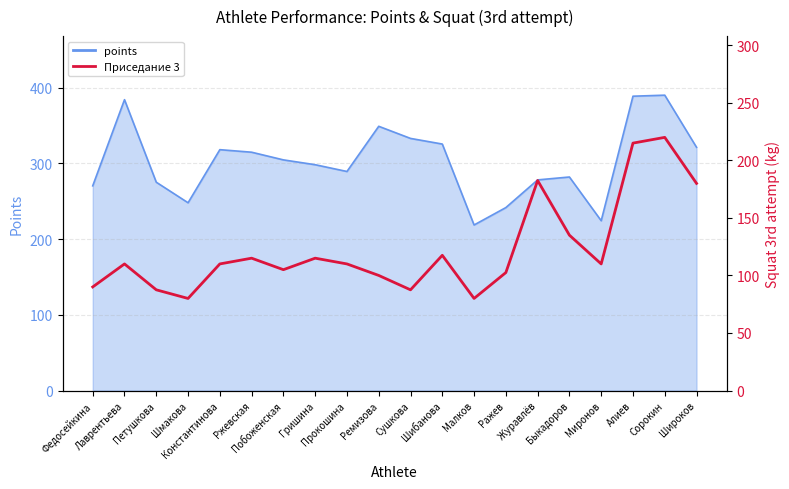

Reading left to right, what are all the values shown in this chart?

Федосейкина=90.0	Лаврентьева=110.0	Петушкова=87.5	Шмакова=80.0	Константинова=110.0	Ржевская=115.0	Побоженская=105.0	Гришина=115.0	Прокошина=110.0	Ремизова=100.0	Сушкова=87.5	Шибанова=117.5	Малков=80.0	Ражев=102.5	Журавлёв=182.5	Быкадоров=135.0	Миронов=110.0	Алиев=215.0	Сорокин=220.0	Широков=180.0